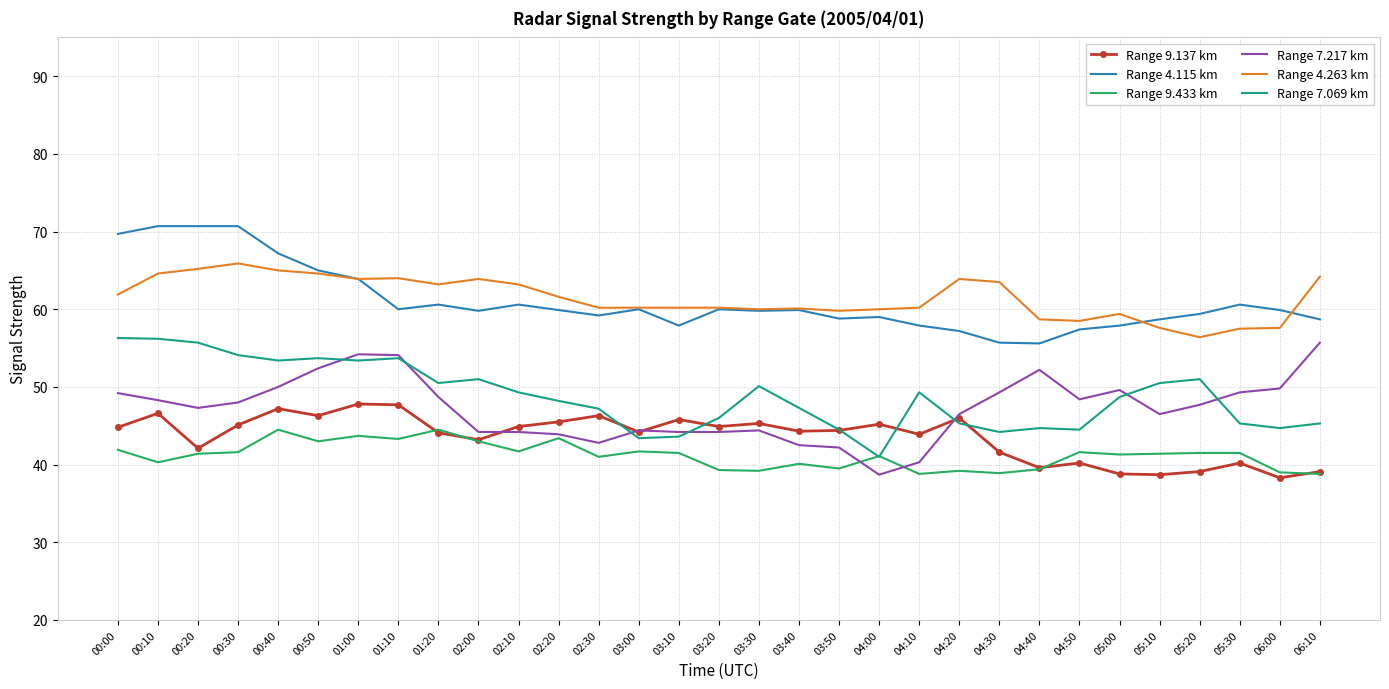

What value does the Range 4.115 km series have at 02:00?

59.8